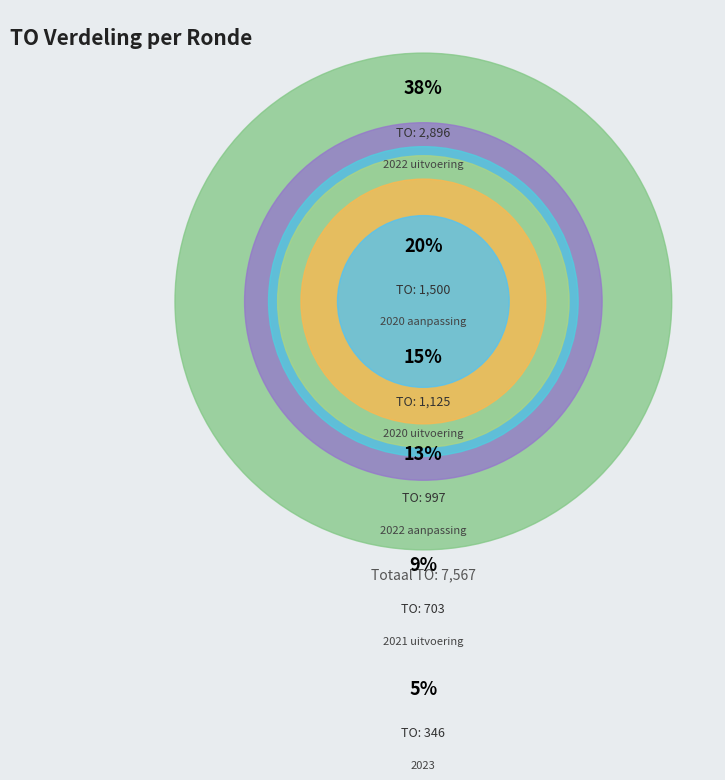

Count the number of slices in the pie.

6